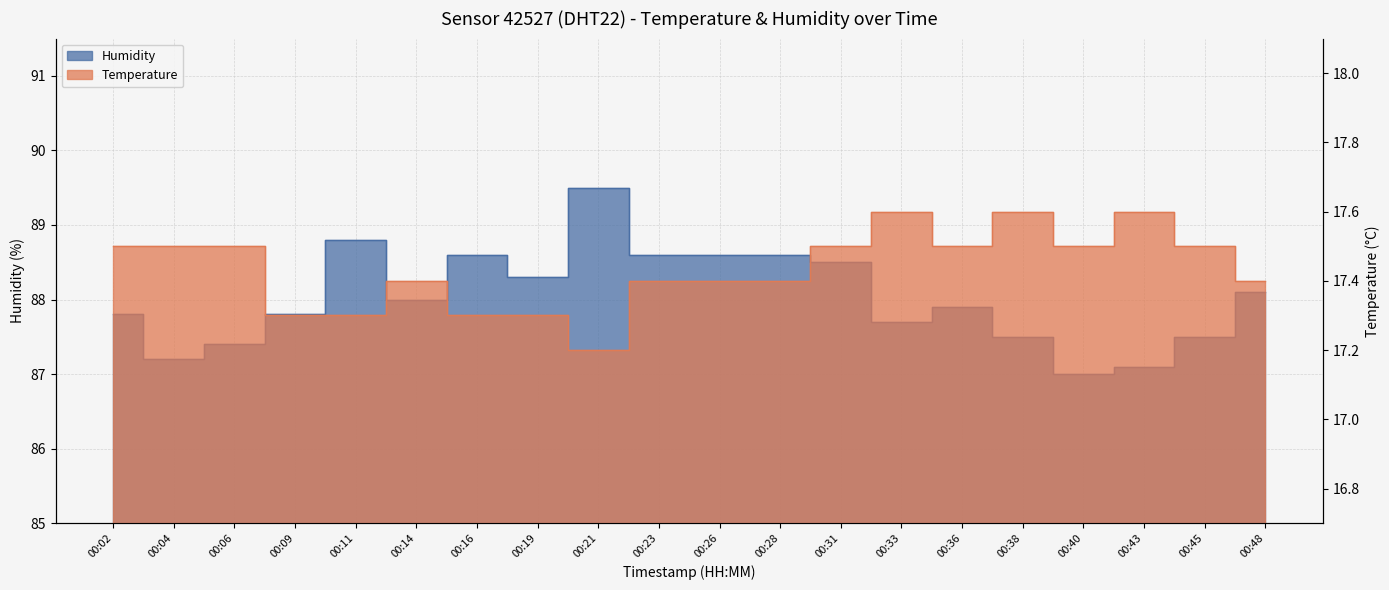

What are all the series names shown in the legend?

temperature, humidity